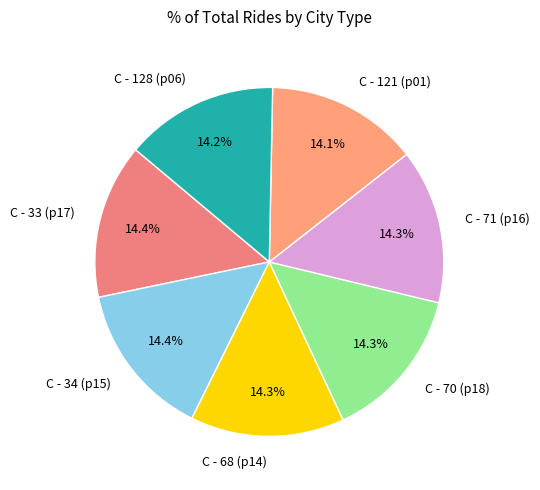

True or false: C - 34 (p15) accounts for 14% of the total.

True